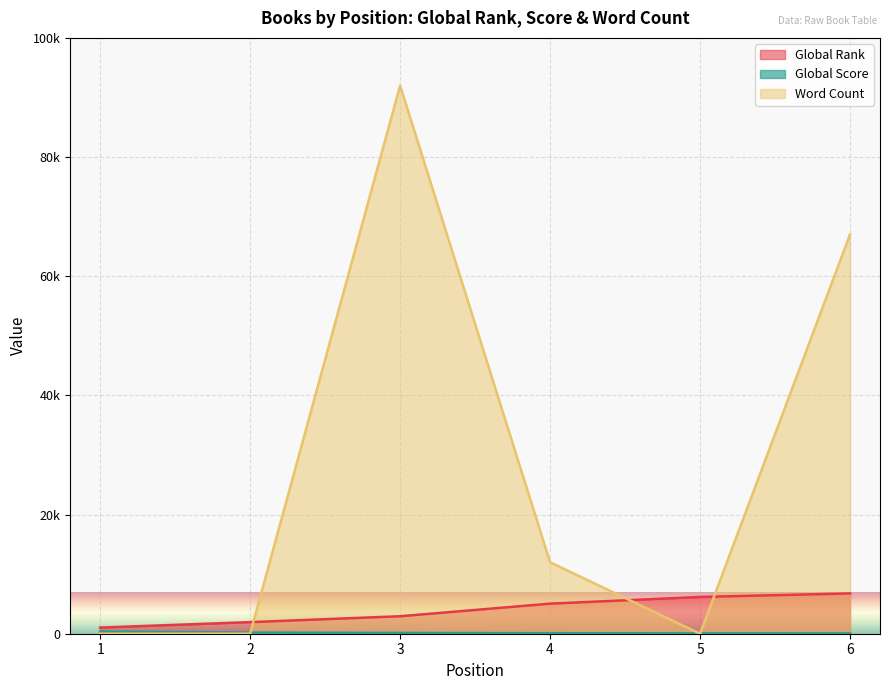

How many lines are shown in the chart?

3